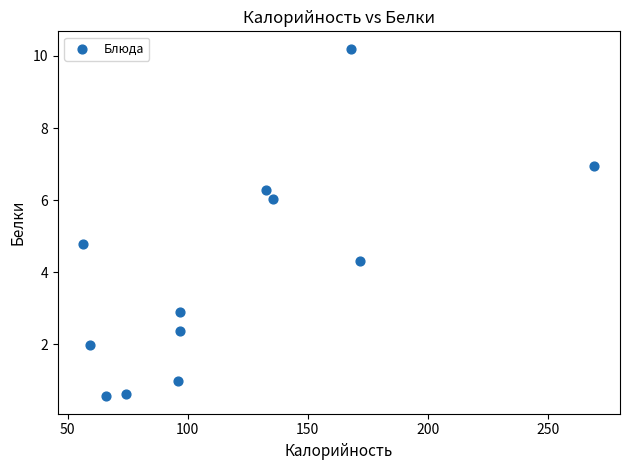

What is the average X value?

118.6